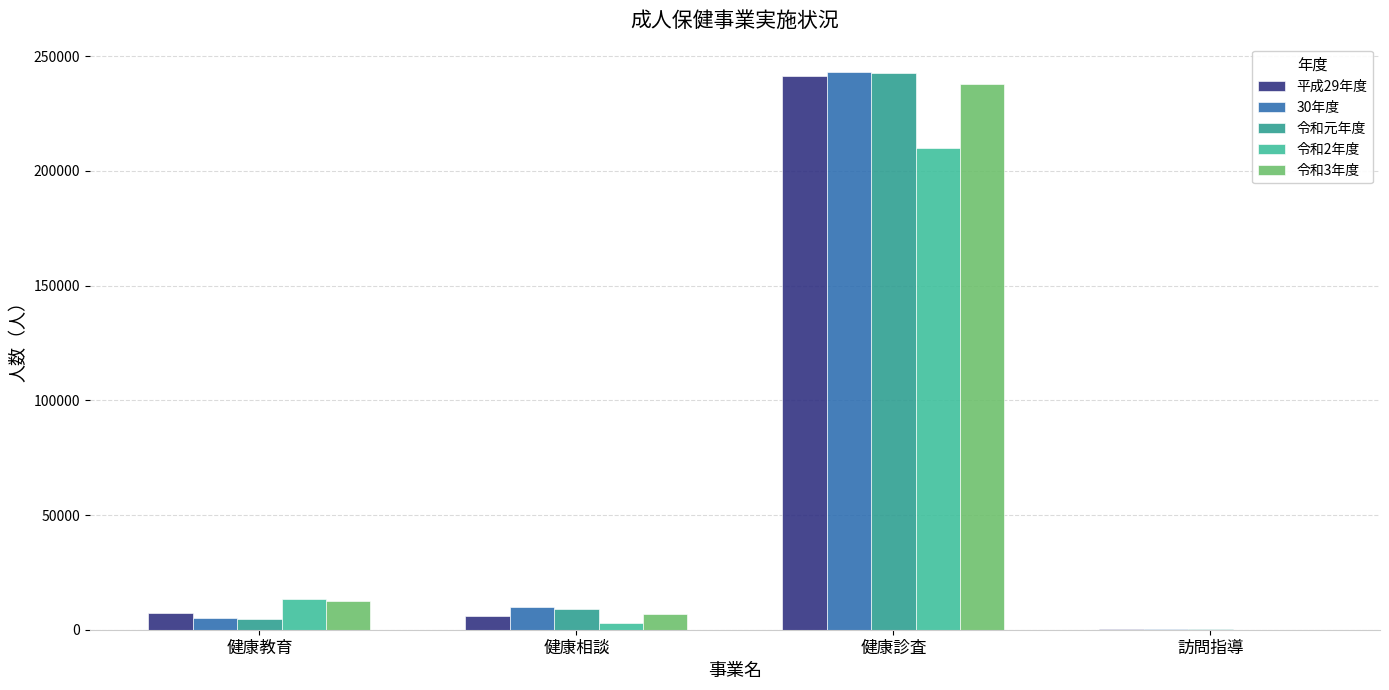

Which series has the largest range (max minus min)?

30年度